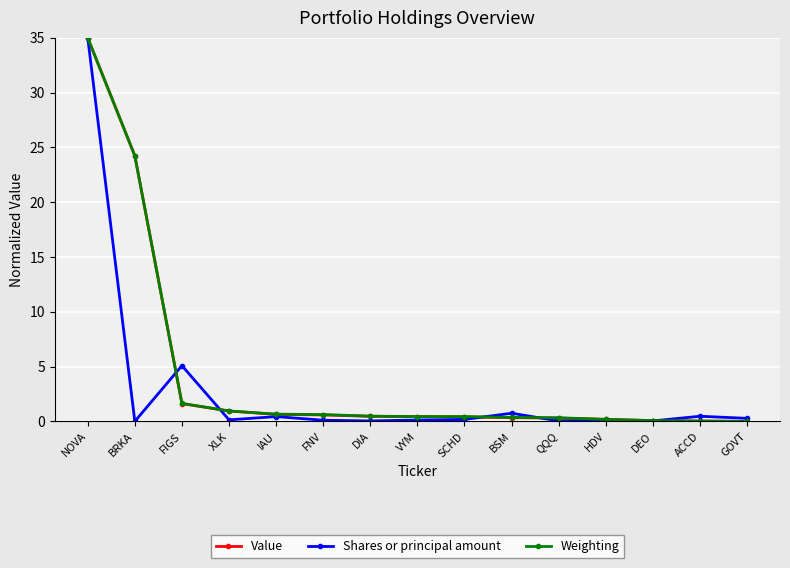

True or false: Shares or principal amount has more than 0 points higher than both neighbors.

True